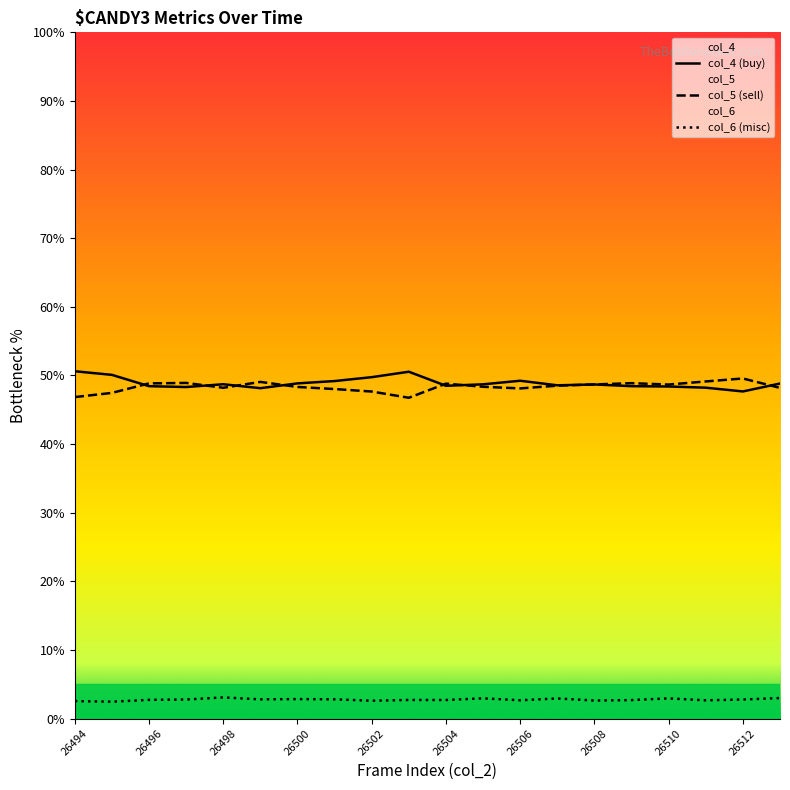

What is the value of the col_6 (misc) point at the 8th from the left?

2.8